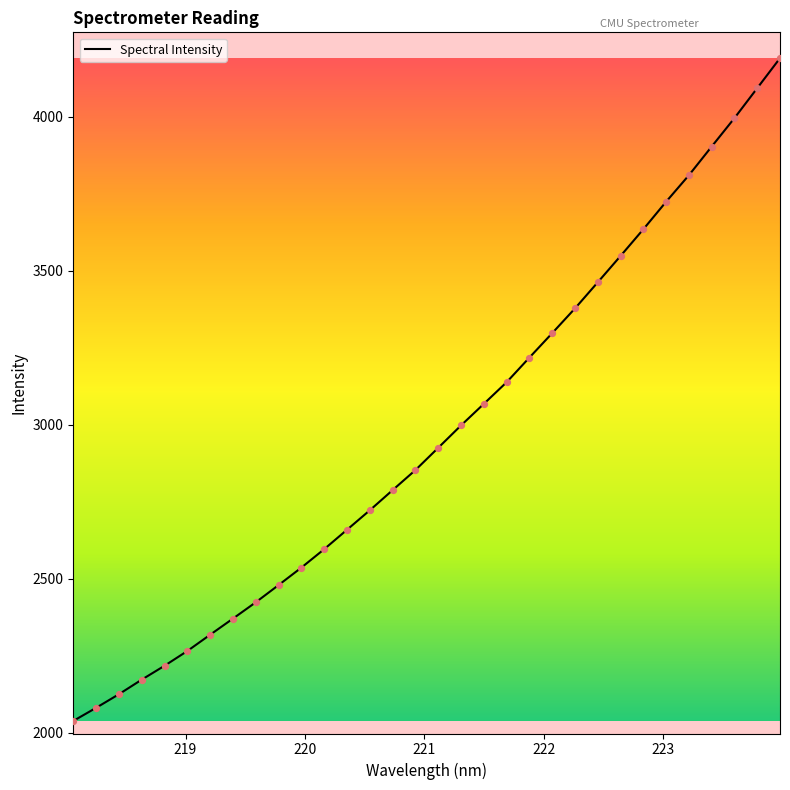

What is the difference between the maximum and minimum values?

2151.9